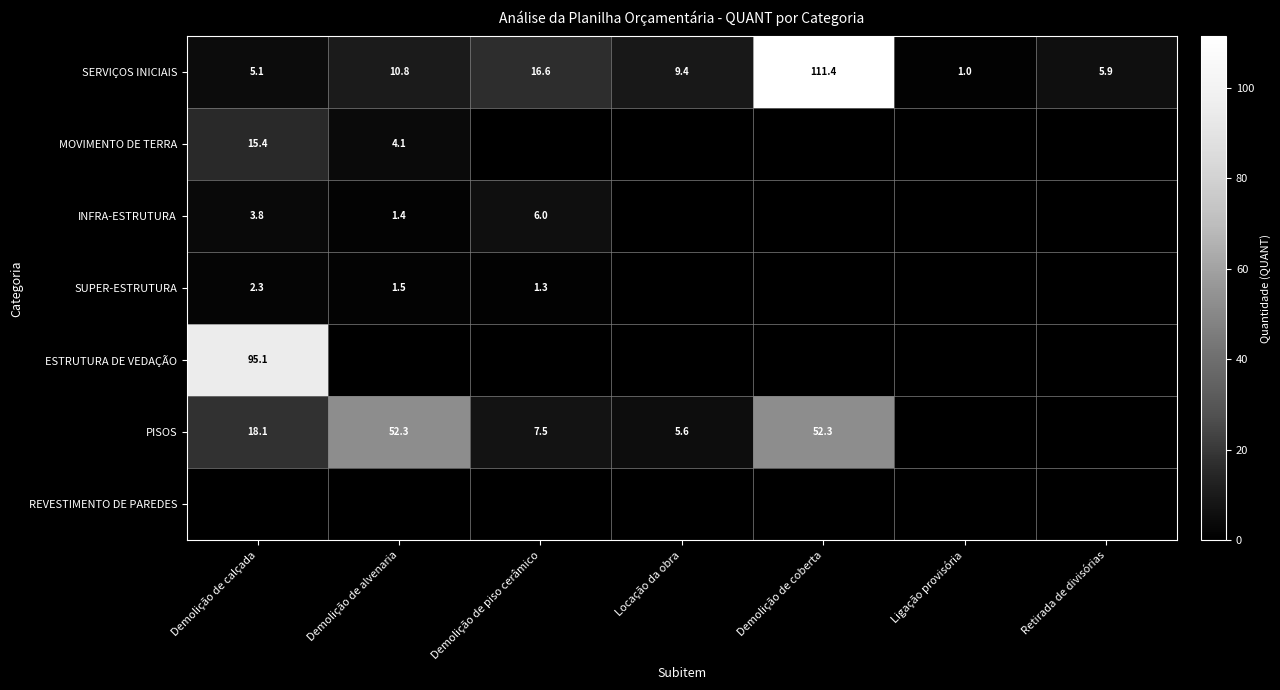

Is it true that PISOS equals 18.1 at Demolição de calçada?

True